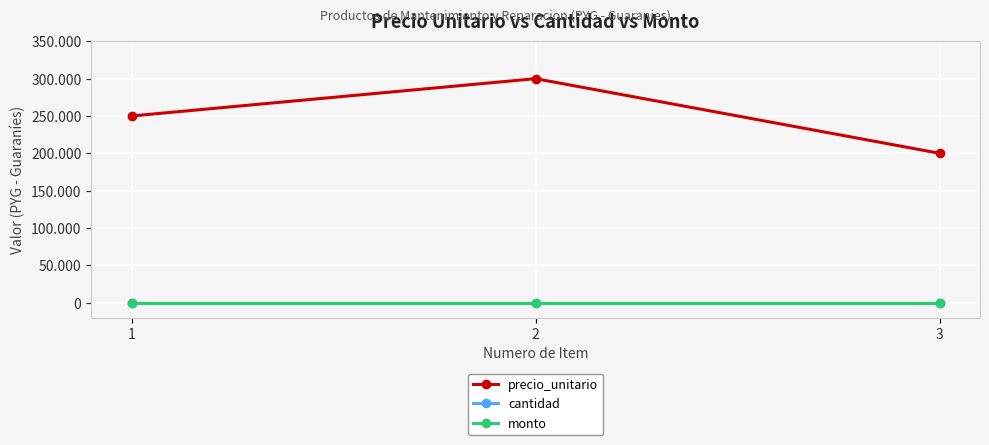

What is the difference between the highest and lowest values at 3?

200000